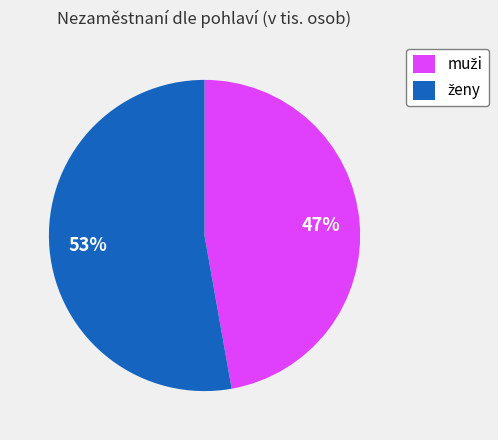

How many segments does this pie chart have?

2